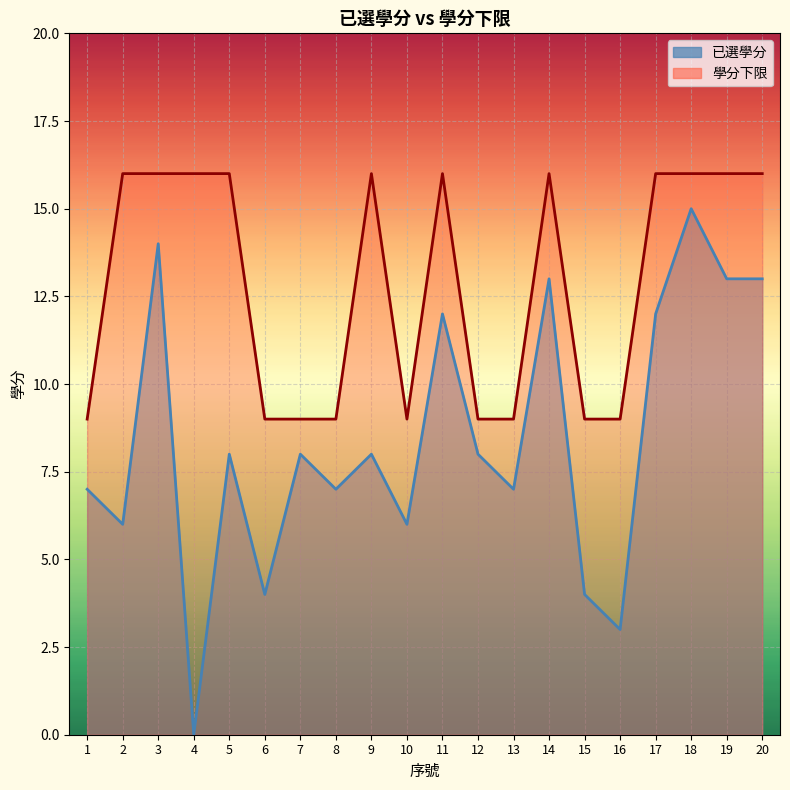

What is the sum of the 已選學分 values at 1 and 8?

14